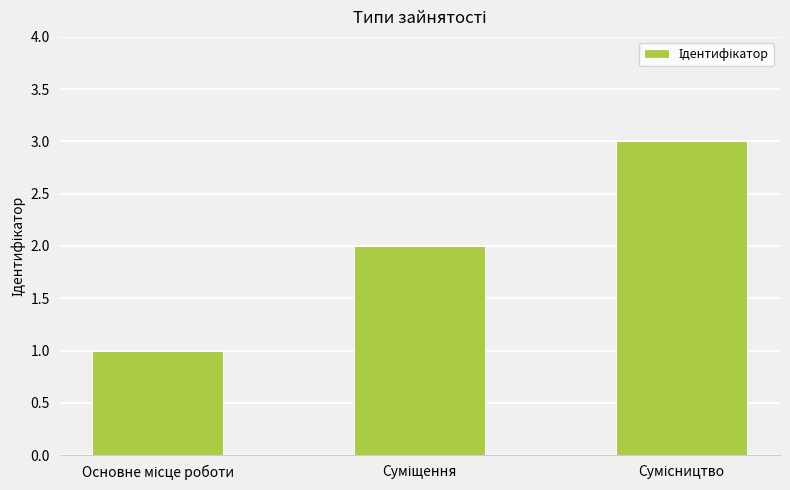

What is the maximum value shown in the chart?

3